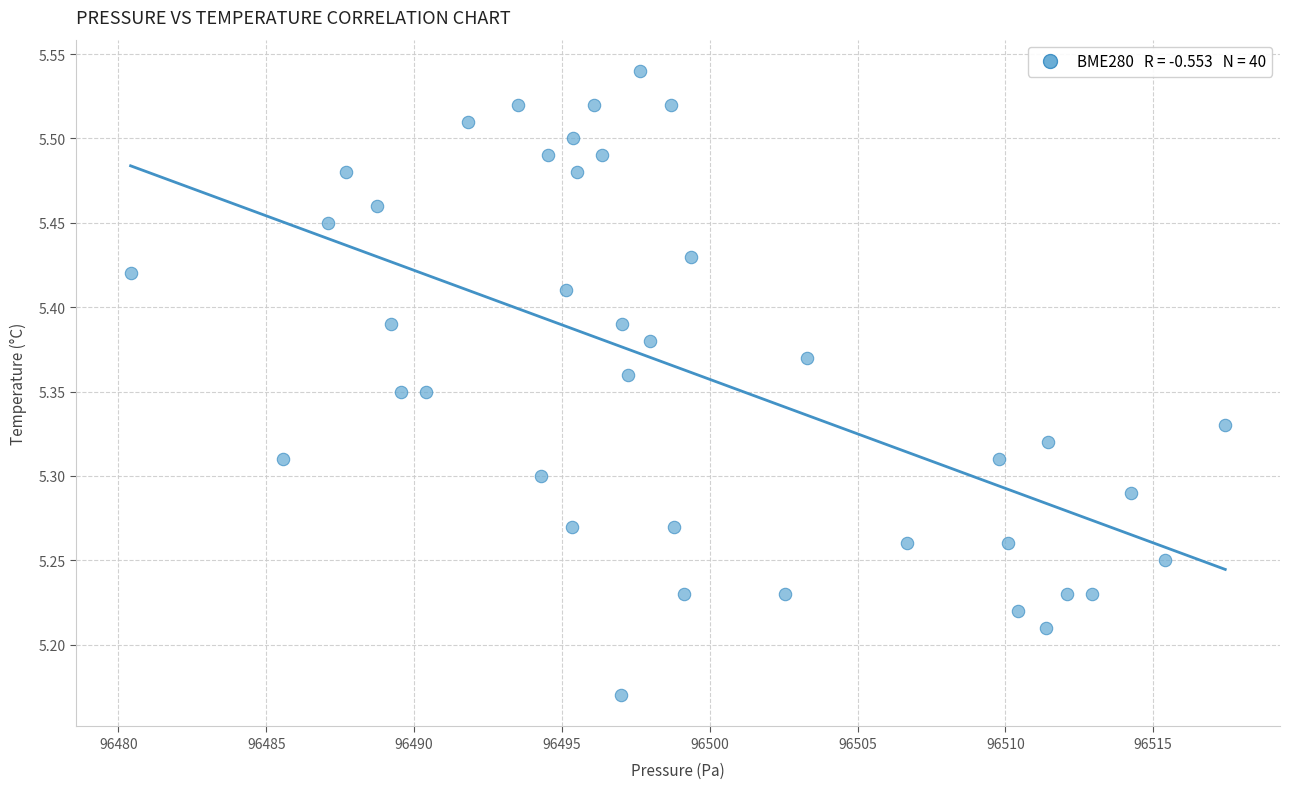

What is the range of X values (max minus min)?

37.0